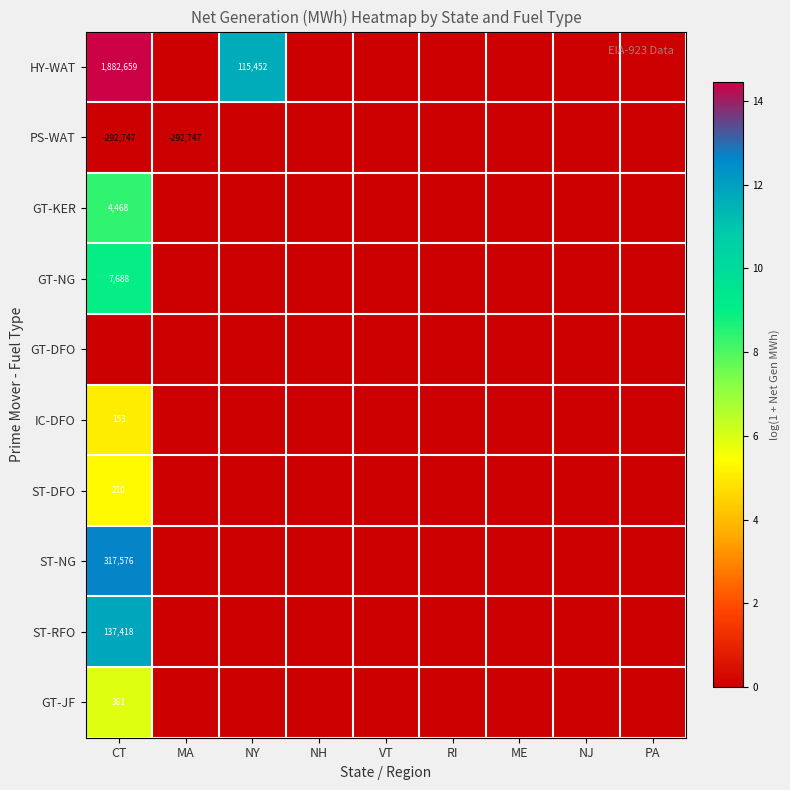

The ST-DFO series shows 352 at CT. True or false?

False